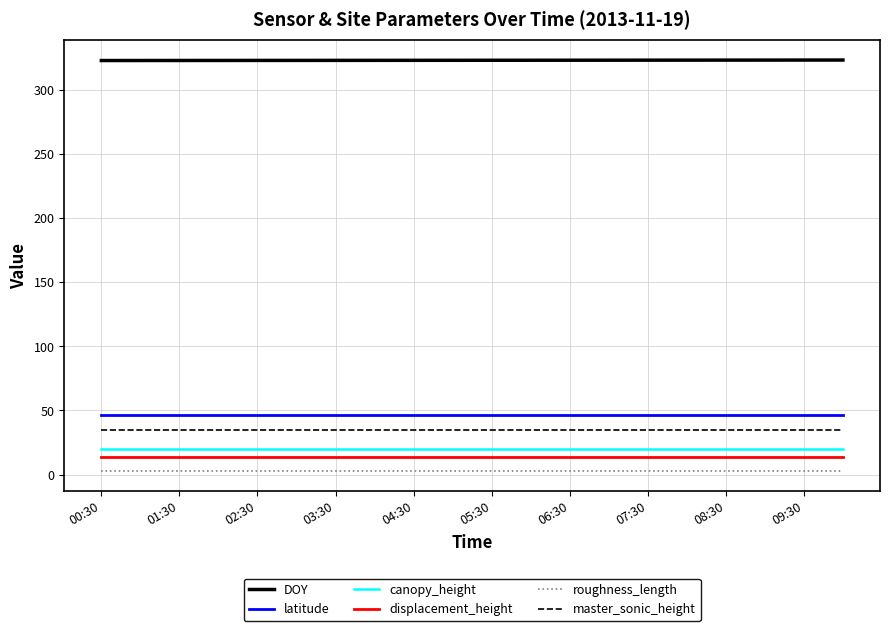

True or false: displacement_height and latitude cross at least once.

False